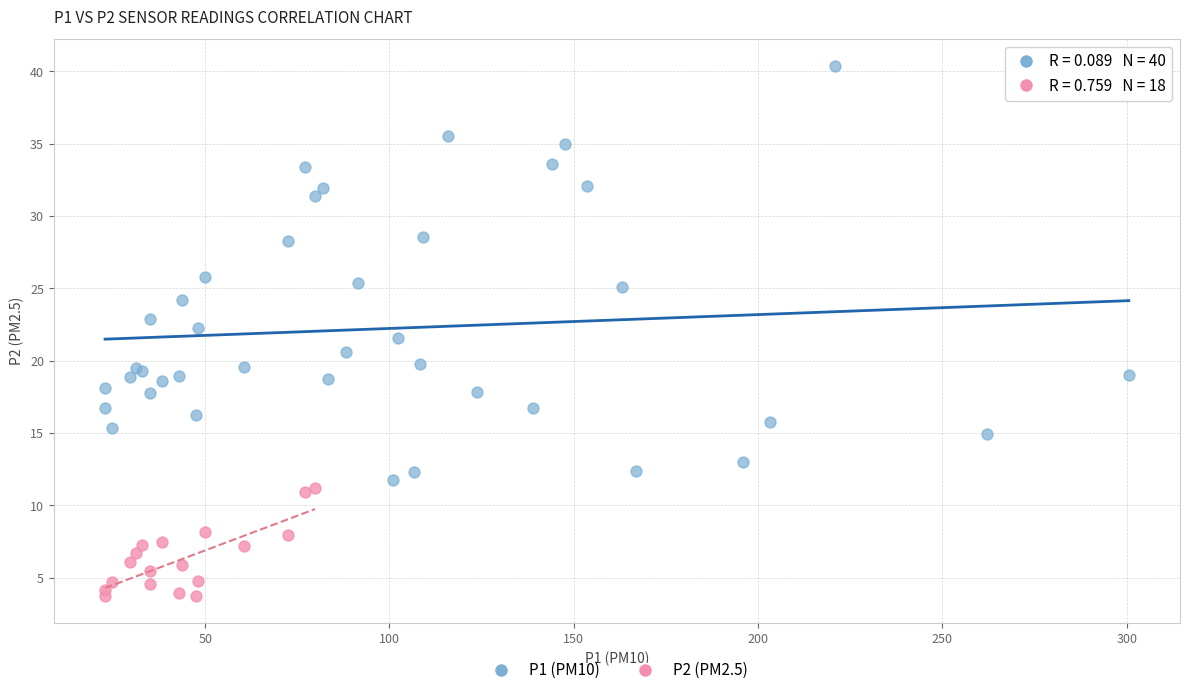

Which series reaches the maximum Y coordinate?

P1 (PM10)